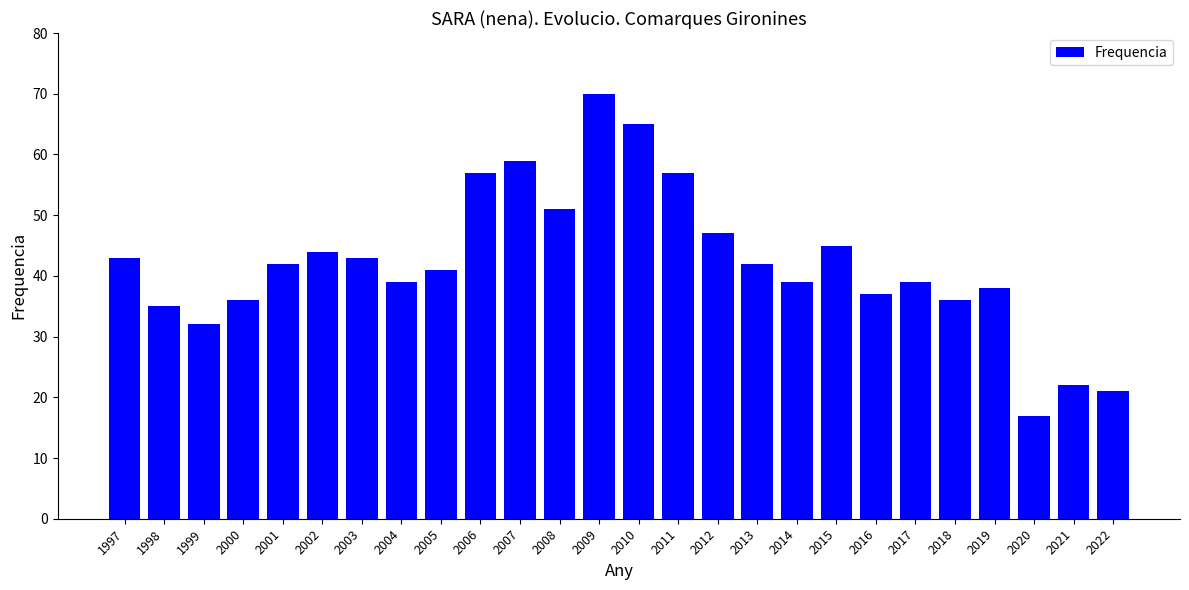

Which label corresponds to the smallest value in the chart?

2020